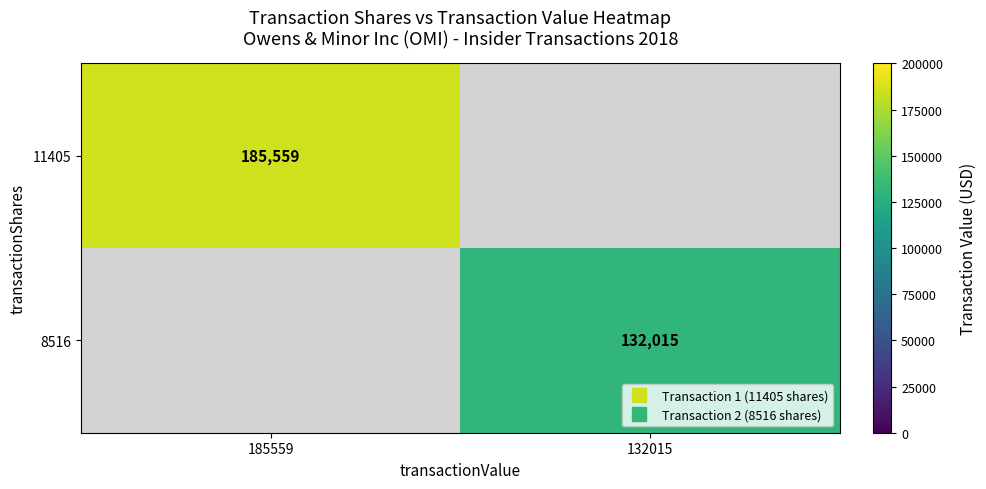

What is the sum of the 11405 values at 132015 and 185559?

185559